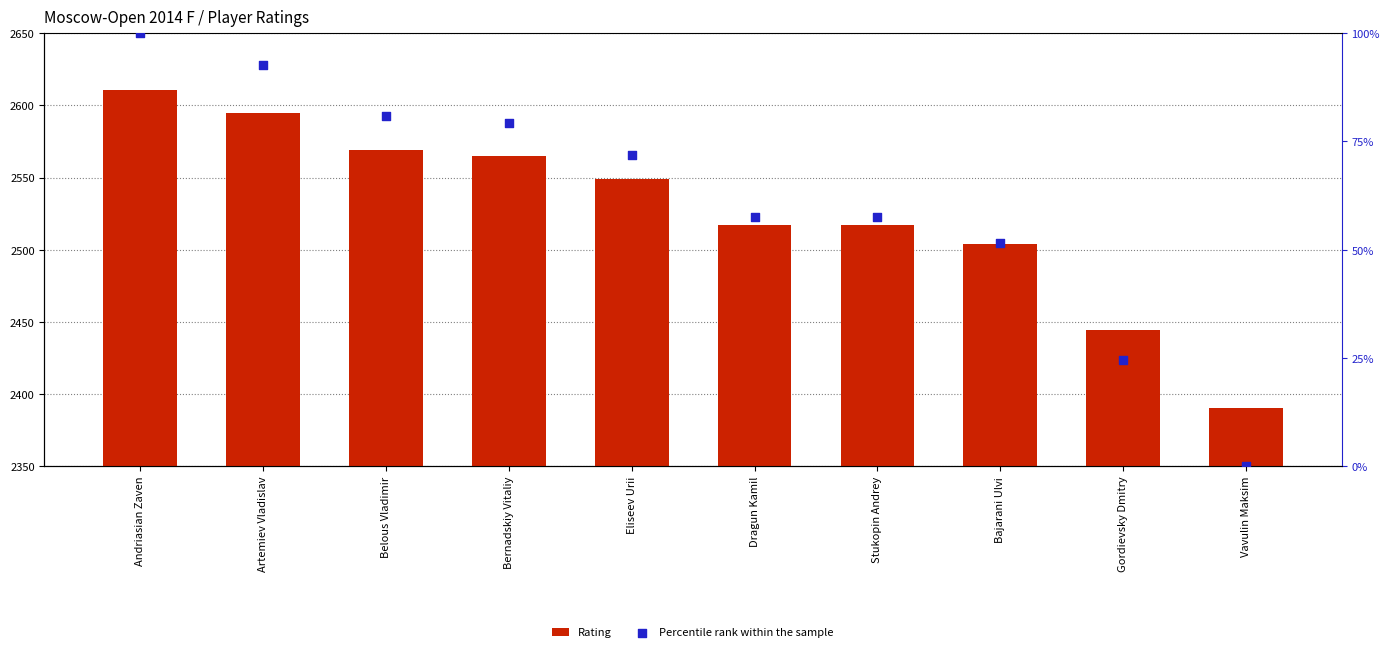

What are all the series names shown in the legend?

Rating, Percentile rank within the sample